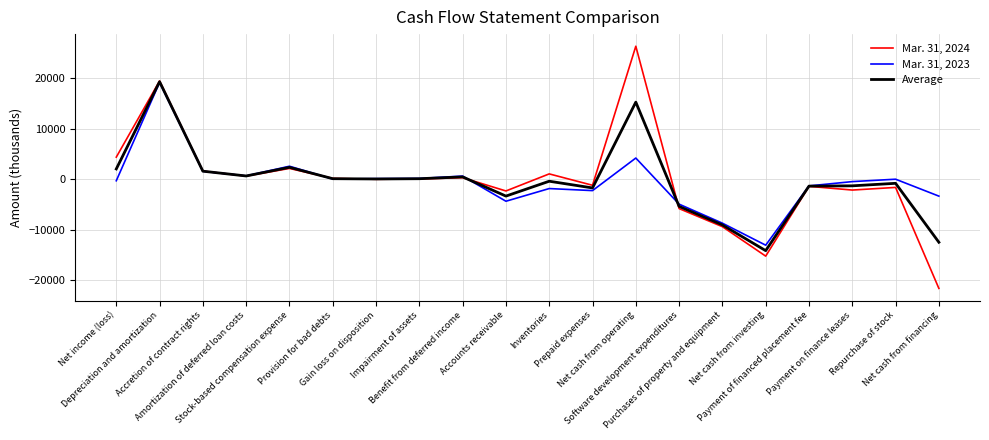

True or false: Mar. 31, 2024 has a value of -15272.0 at Net cash from investing.

True